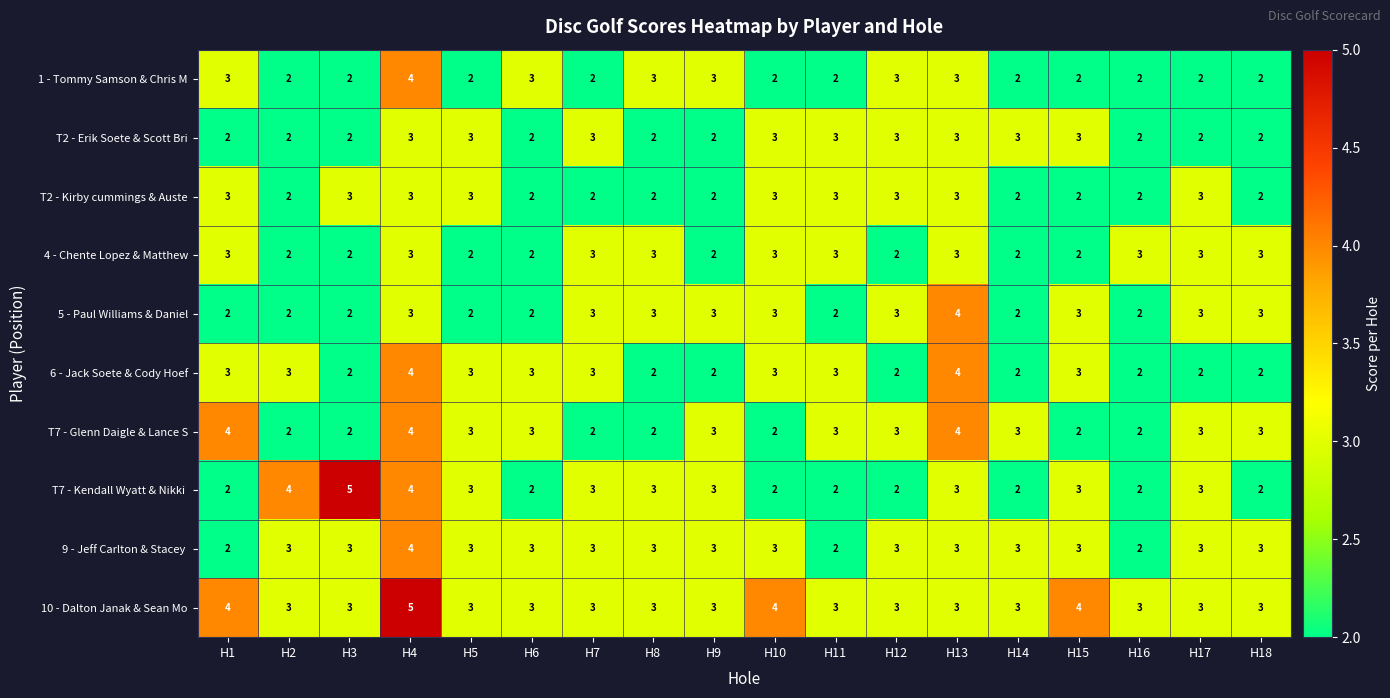

What is the maximum value shown in the chart?

5